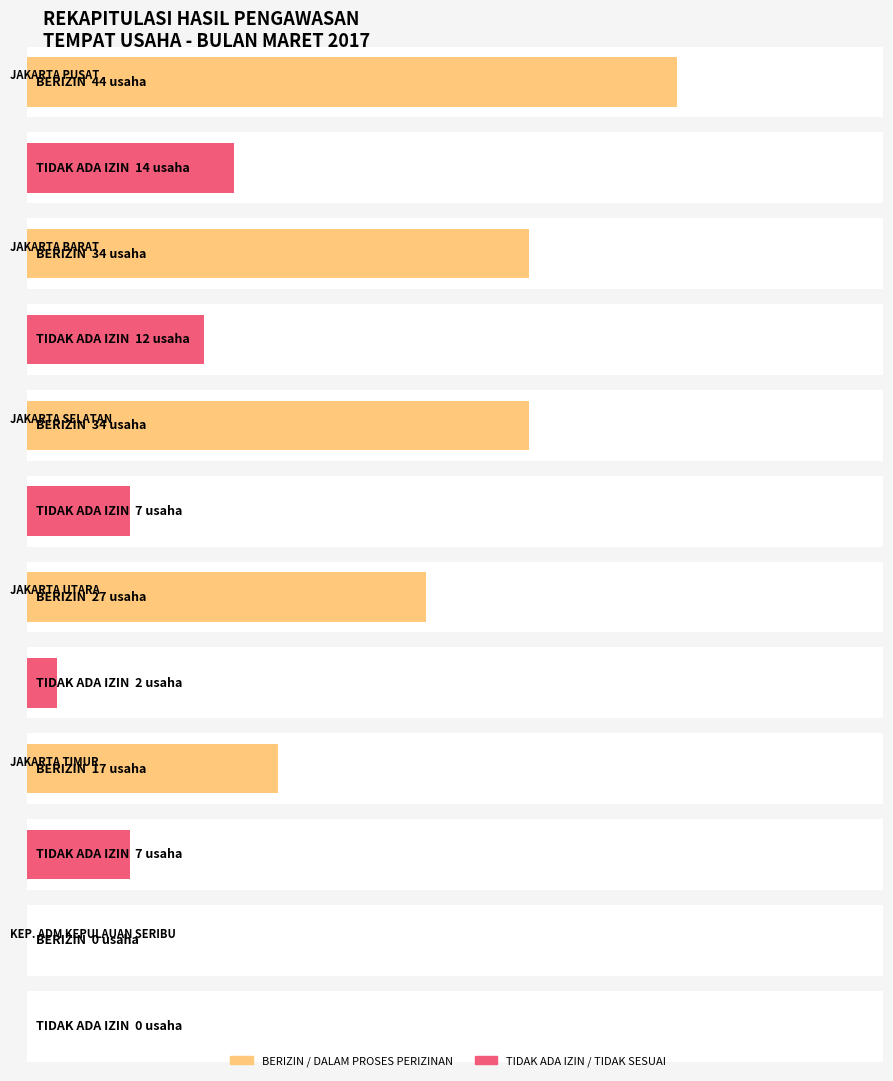

How many groups of bars are there?

6